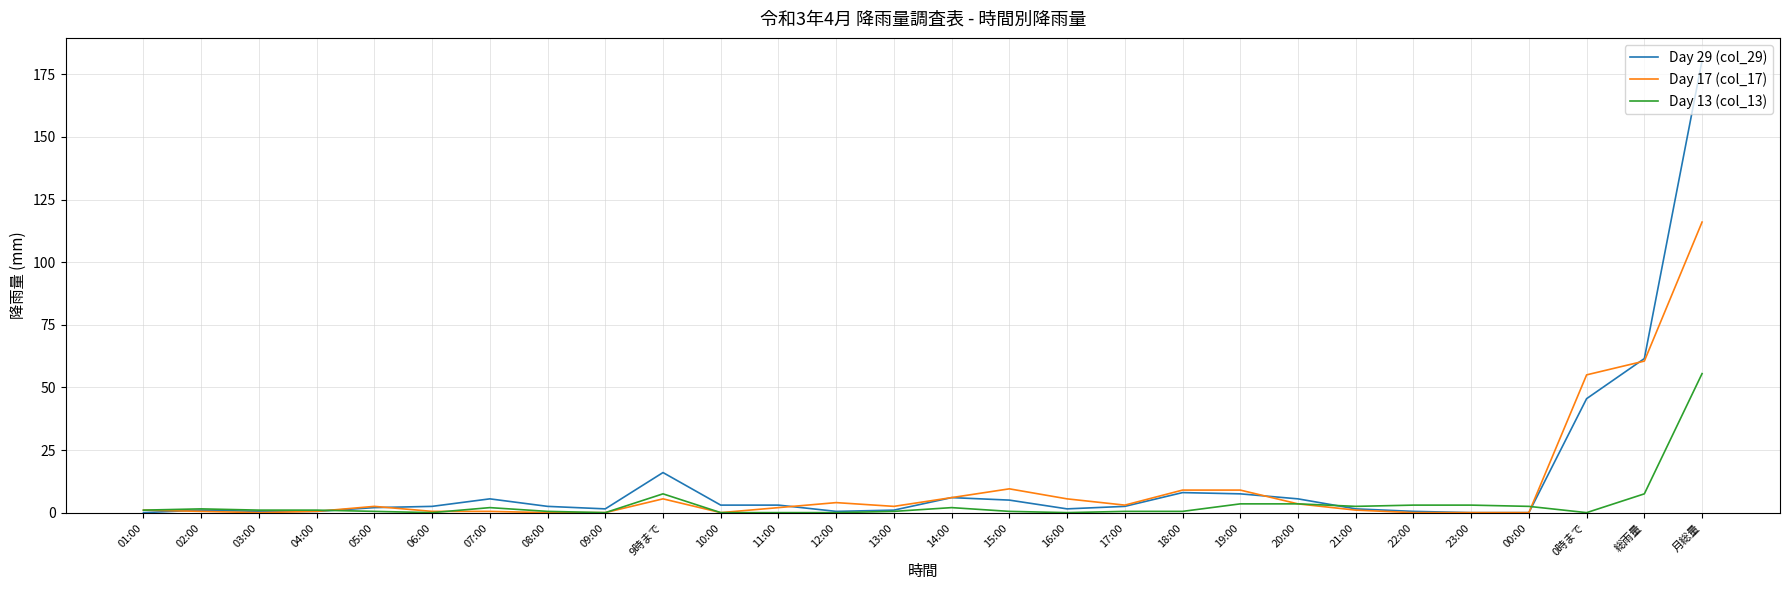

List the series in order of their peak value, highest first.

Day 29 (col_29), Day 17 (col_17), Day 13 (col_13)